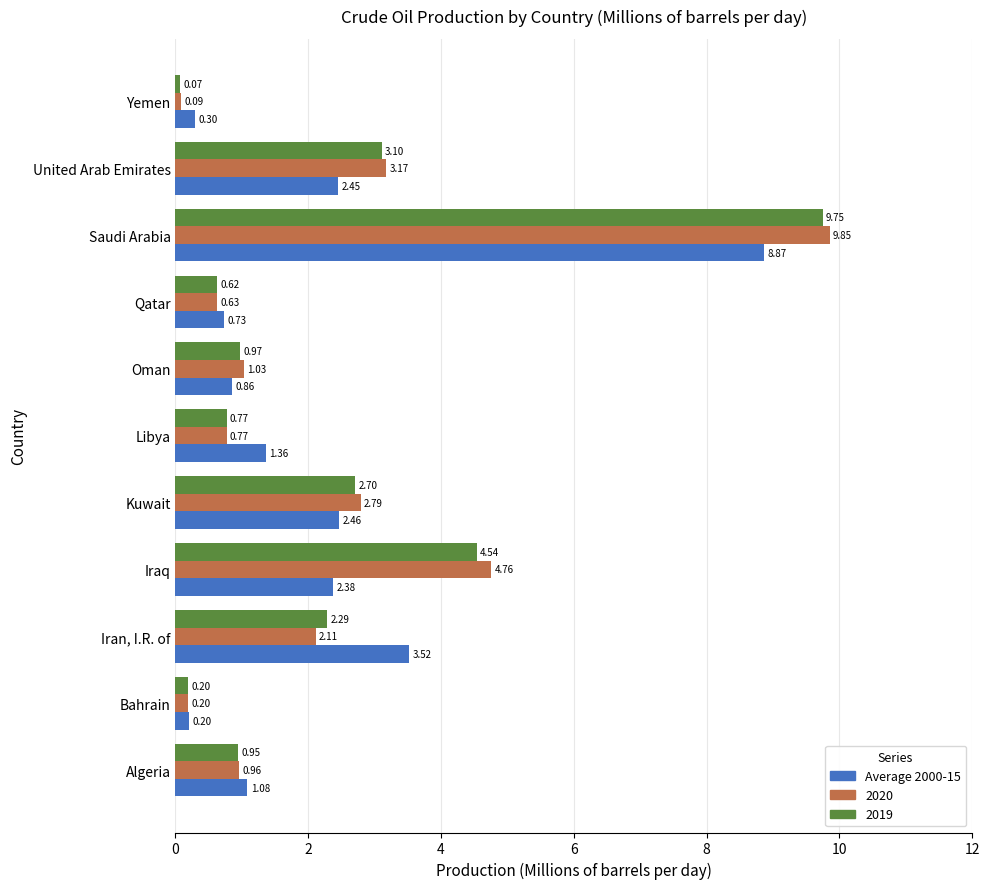

Which series changed the most between Iran, I.R. of and Saudi Arabia?

2020